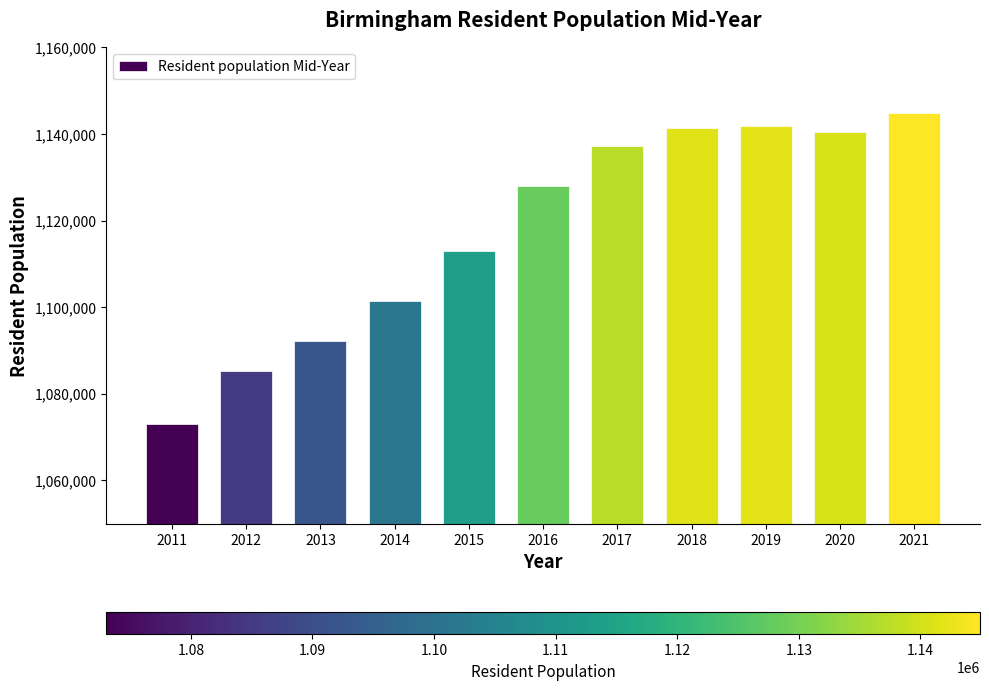

True or false: the data shows 1140525 at 2020.

True